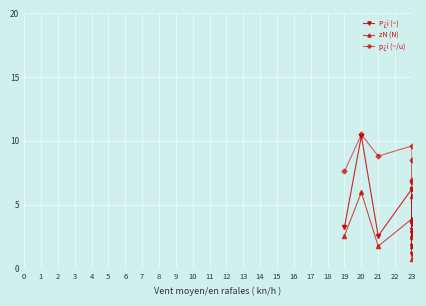

The value of P¿i (~) at 18 is 1.1. True or false?

False